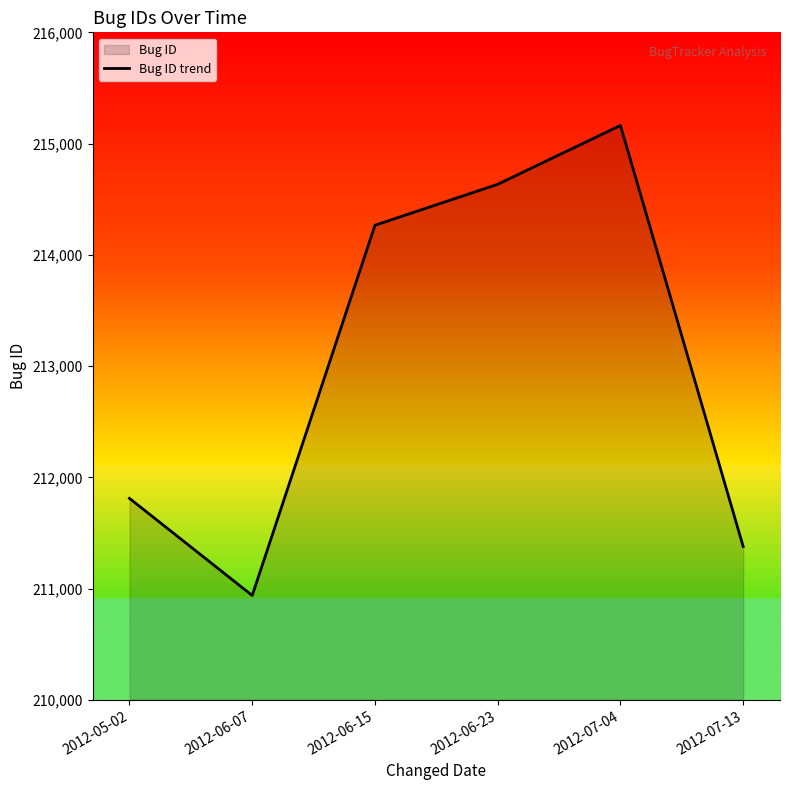

List the labels in order of value, largest first.

2012-07-04, 2012-06-23, 2012-06-15, 2012-05-02, 2012-07-13, 2012-06-07